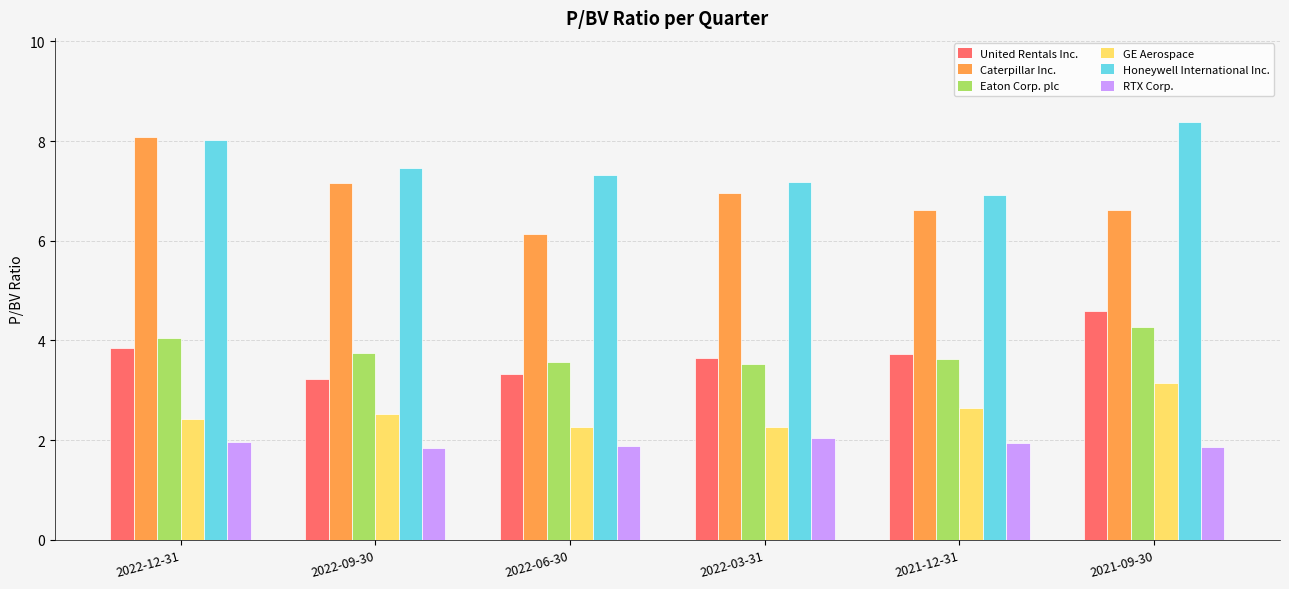

True or false: GE Aerospace has a value of 2.3 at 2022-06-30.

True